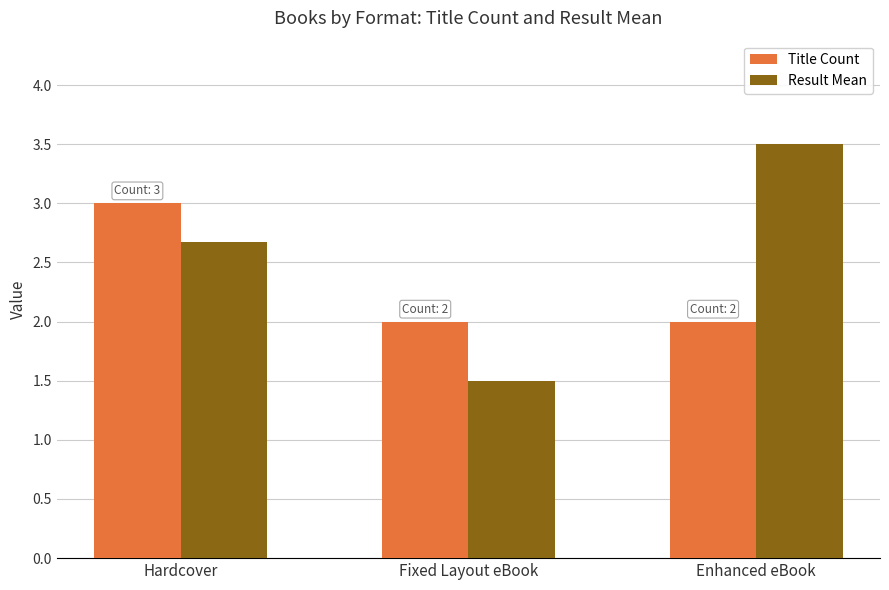

What is the label of the 2nd bar from the left?

Fixed Layout eBook